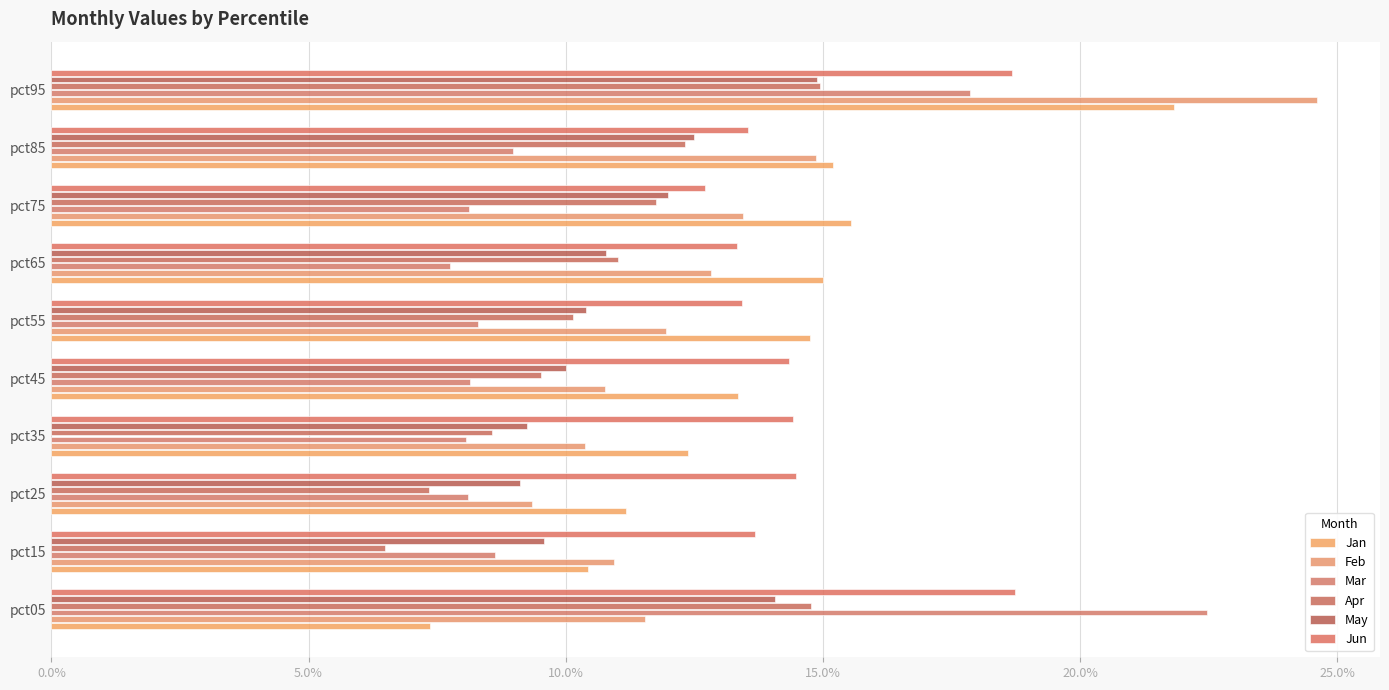

How many bars are there in each group?

6